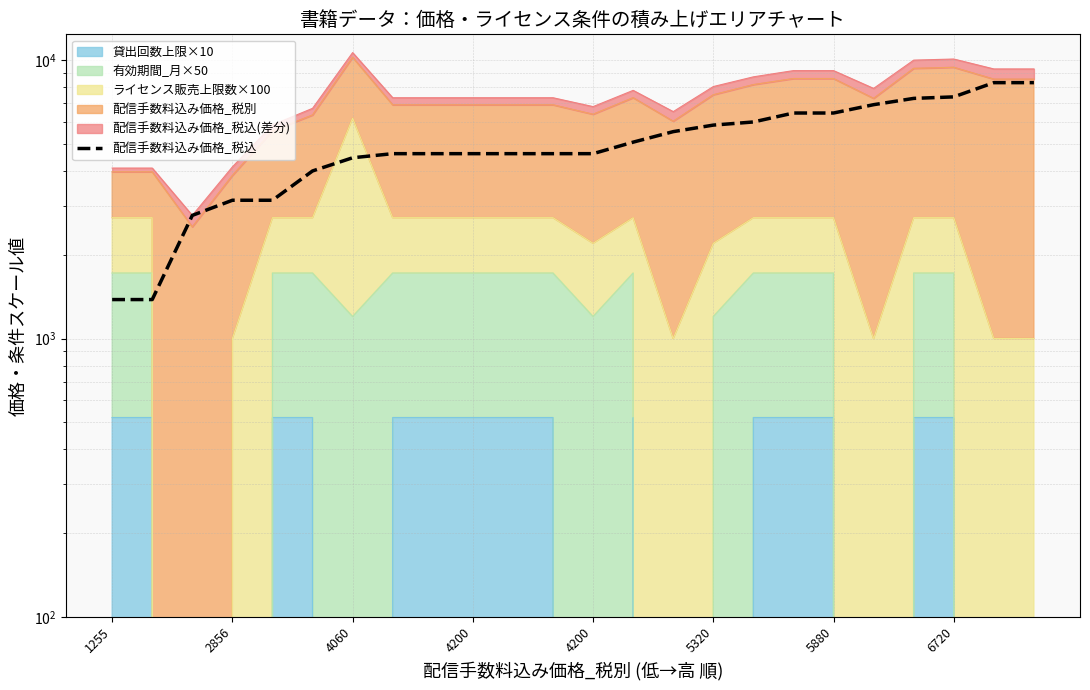

How many lines are shown in the chart?

1